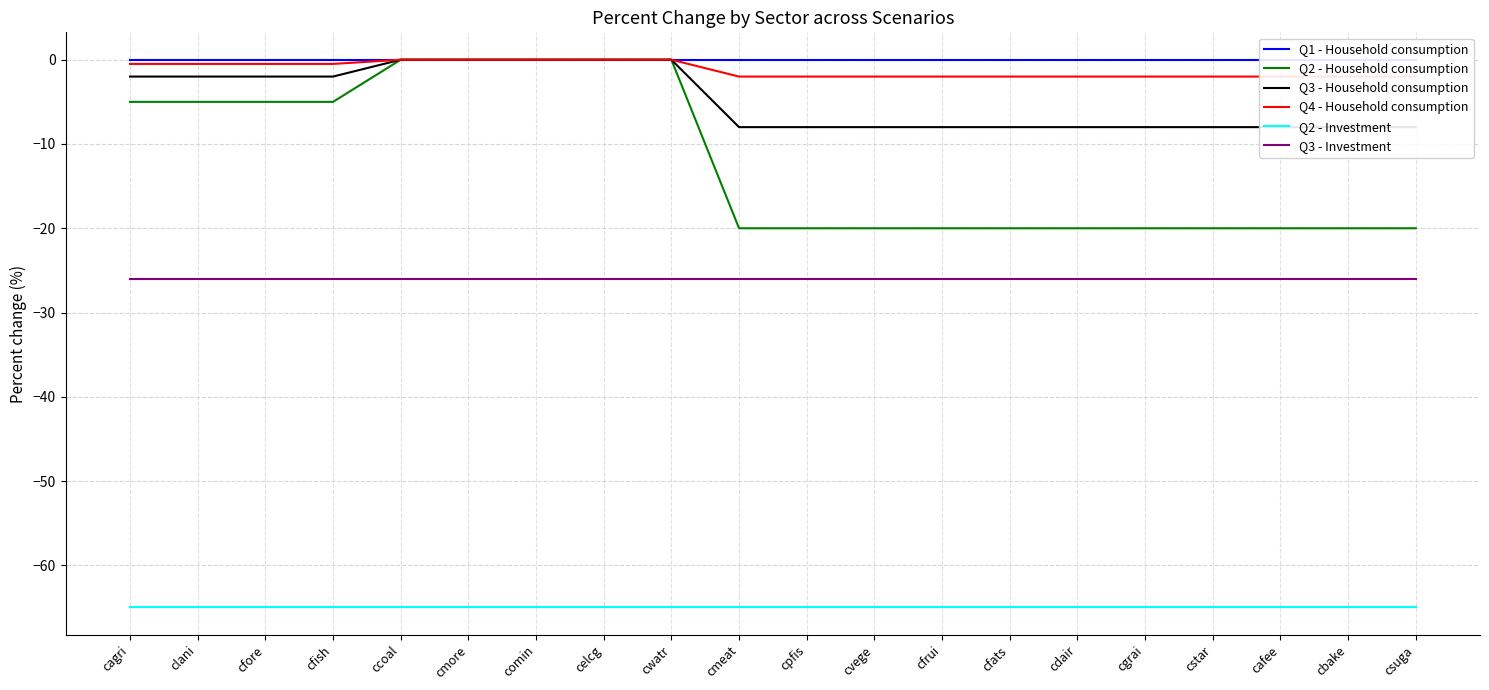

Count the number of categories in the chart.

20